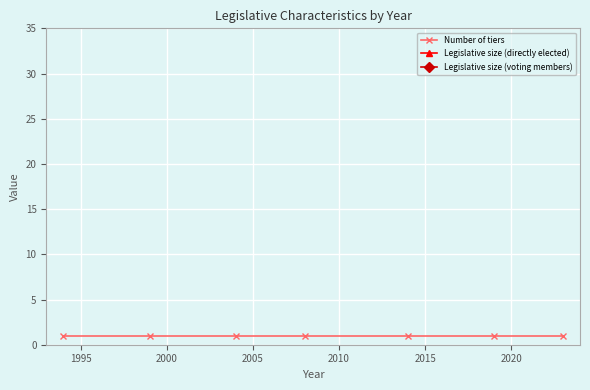

How many categories are shown in the chart?

7